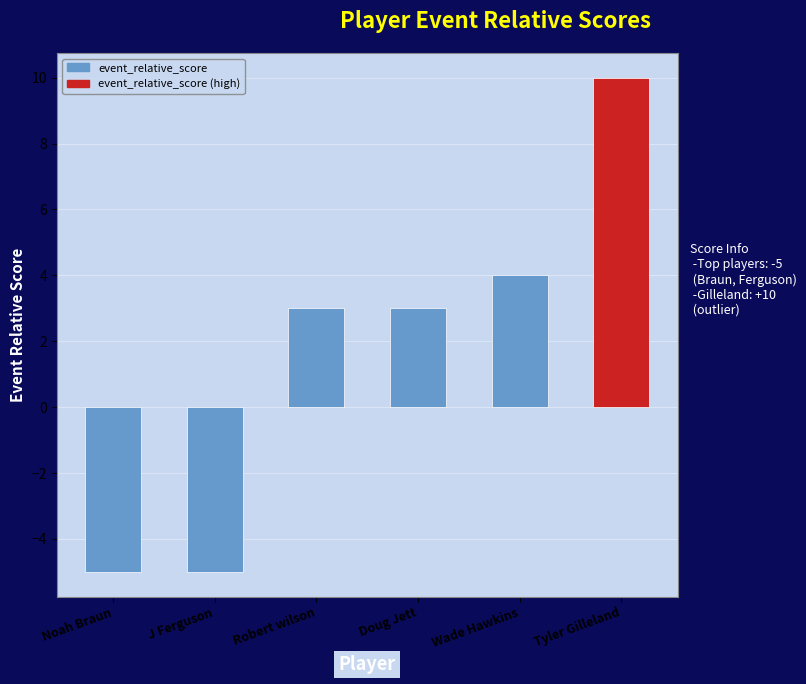

What is the difference between the maximum and minimum values?

15